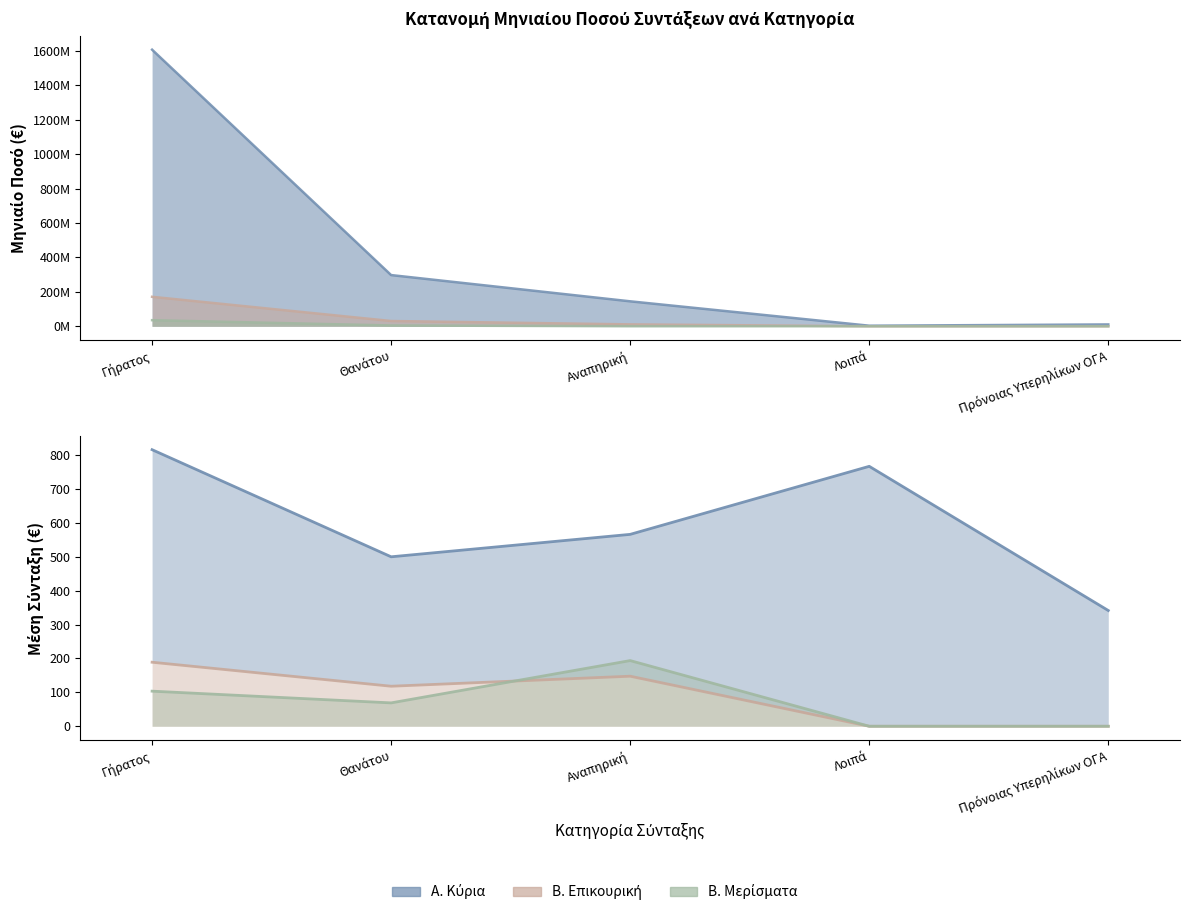

What are all the series names shown in the legend?

Α. Κύρια (Μέση Σύνταξη), Β. Επικουρική (Μέση Σύνταξη), Β. Μερίσματα (Μέση Σύνταξη)